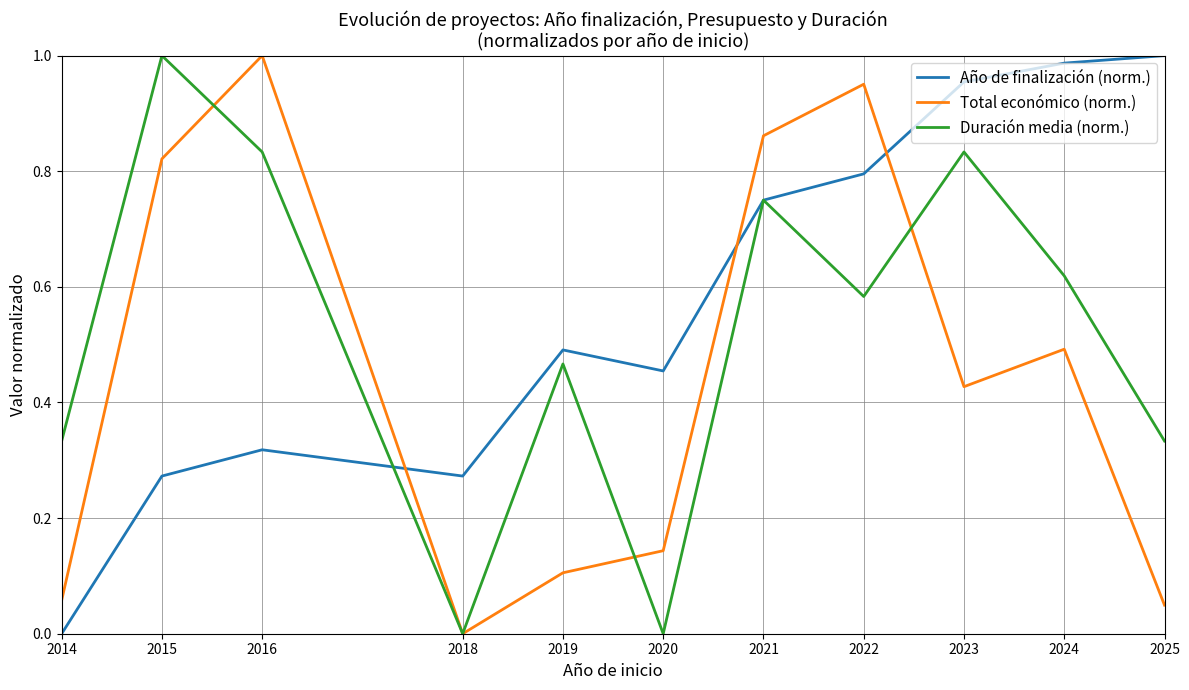

Which series has the largest total across all categories?

Año de finalización (norm.)